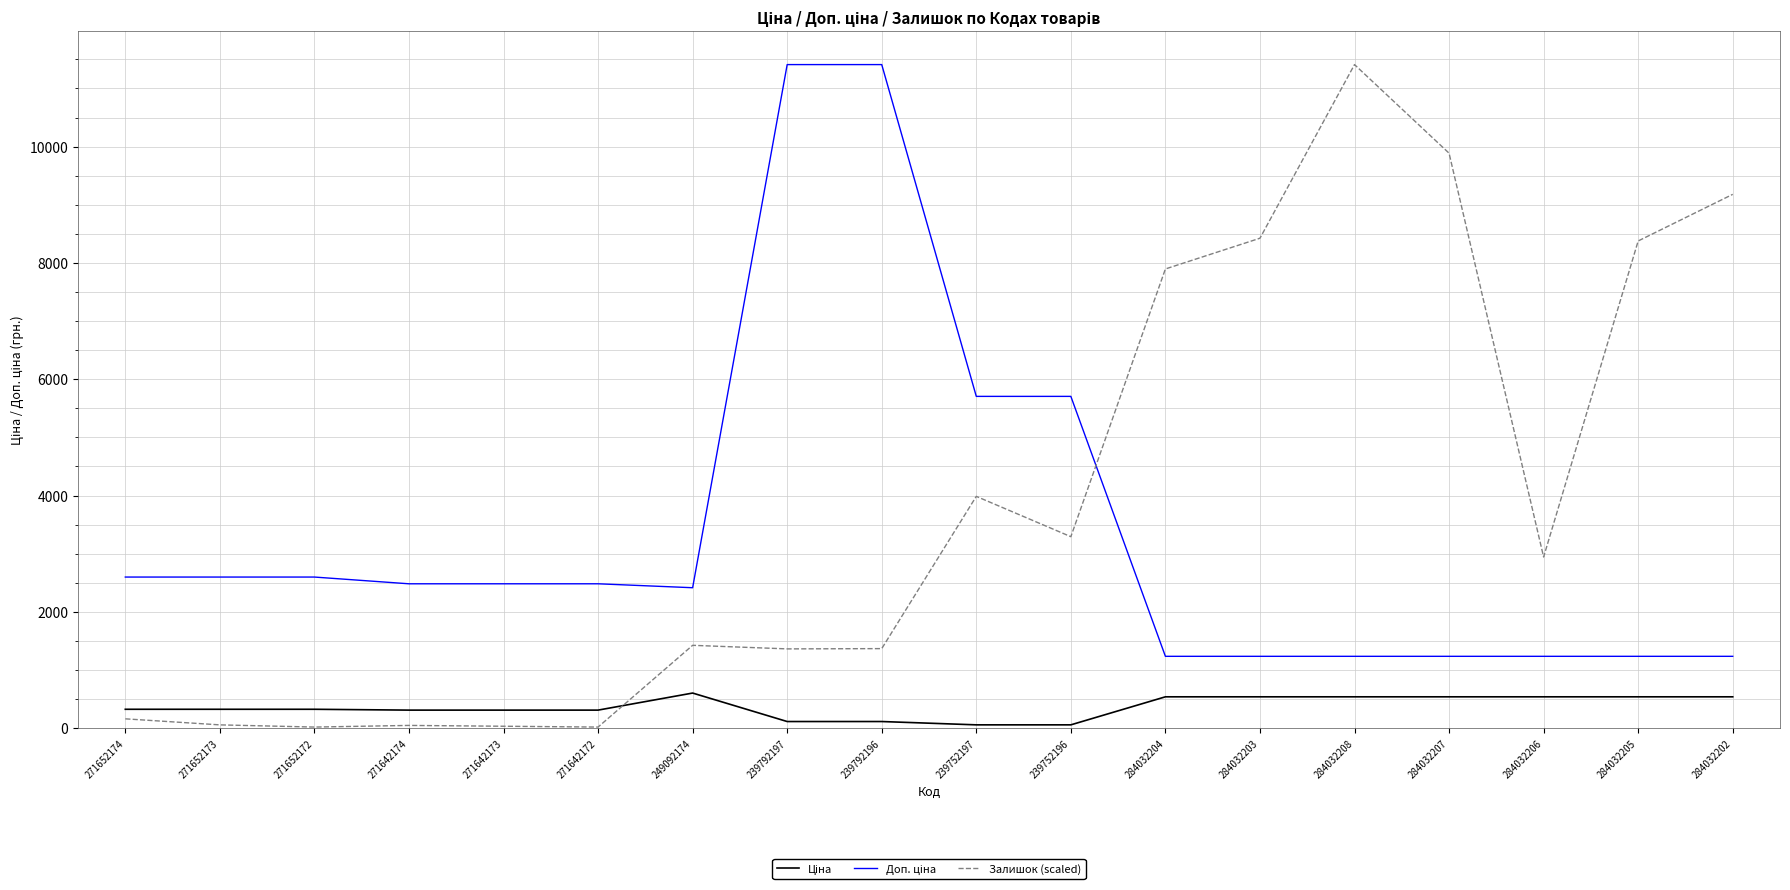

Which series has the largest total across all categories?

Залишок (scaled)